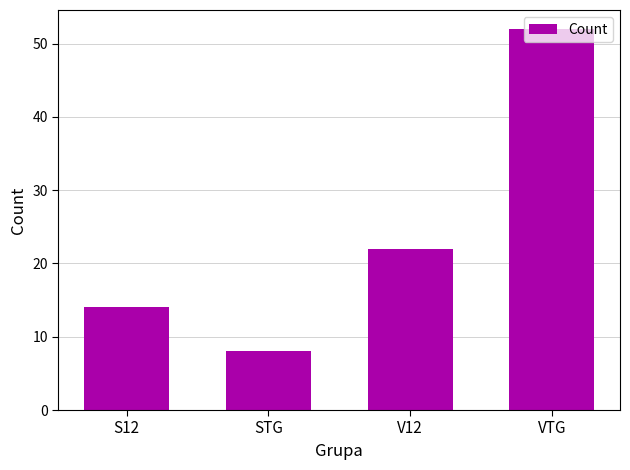

What is the approximate value at VTG, to the nearest 10?

50